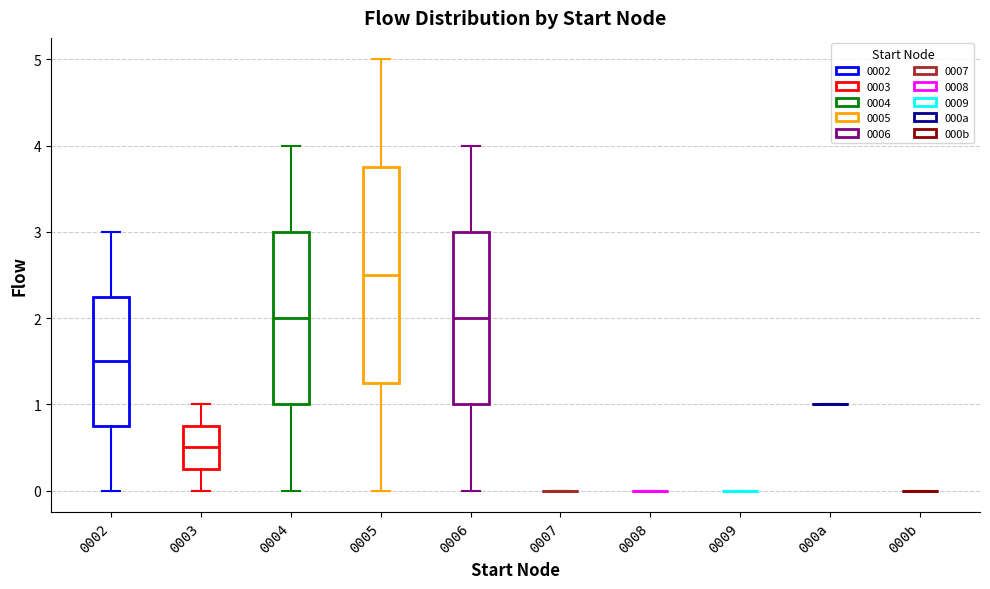

Reading left to right, transcribe this box plot: for each box, give where its median line is, the range the box spans, and where its two whiskers end, as read against the y-axis. The values are not printed on the chart, so give them approximately, as read against the axis.

0002: median 1.5, box 0.8 to 2.3, whiskers 0.0 to 3.0
0003: median 0.5, box 0.3 to 0.8, whiskers 0.0 to 1.0
0004: median 2.0, box 1.0 to 3.0, whiskers 0.0 to 4.0
0005: median 2.5, box 1.3 to 3.8, whiskers 0.0 to 5.0
0006: median 2.0, box 1.0 to 3.0, whiskers 0.0 to 4.0
0007: box collapsed to a line at 0.0, whiskers 0.0 to 0.0
0008: box collapsed to a line at 0.0, whiskers 0.0 to 0.0
0009: box collapsed to a line at 0.0, whiskers 0.0 to 0.0
000a: box collapsed to a line at 1.0, whiskers 1.0 to 1.0
000b: box collapsed to a line at 0.0, whiskers 0.0 to 0.0